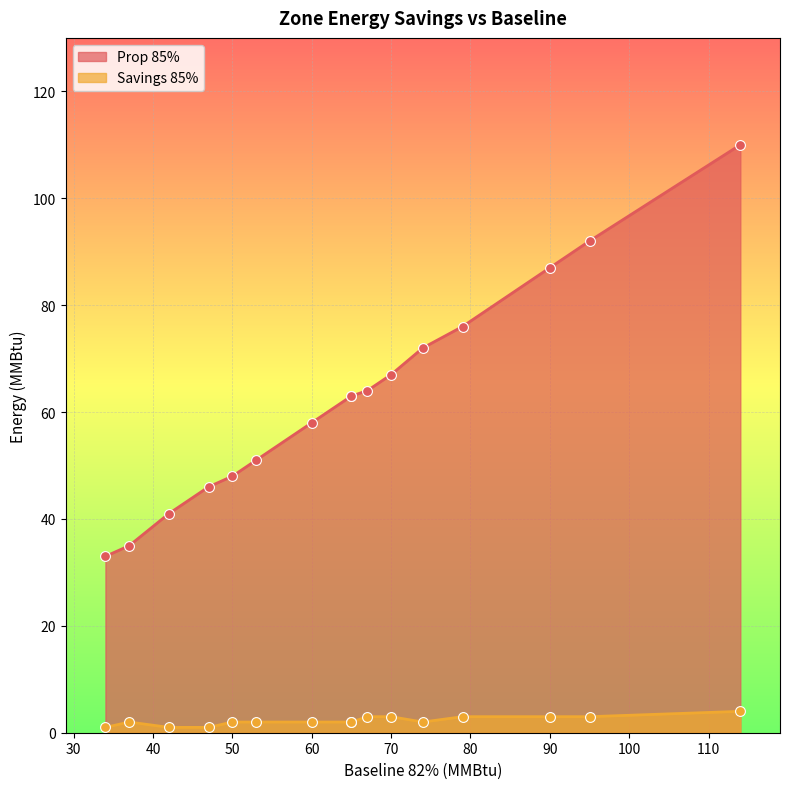

Is the value of Savings 85% at Zone-16 greater than the value of Prop 85% at Zone-15?

No